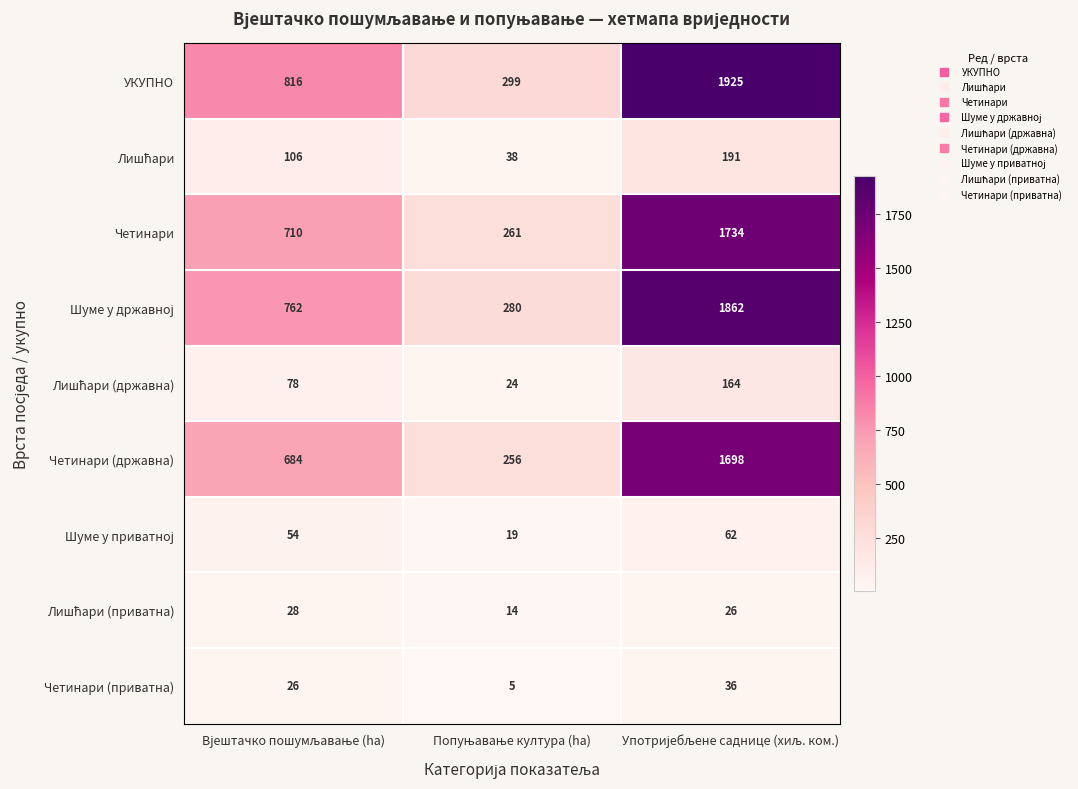

How many data points in УКУПНО are less than 816?

1